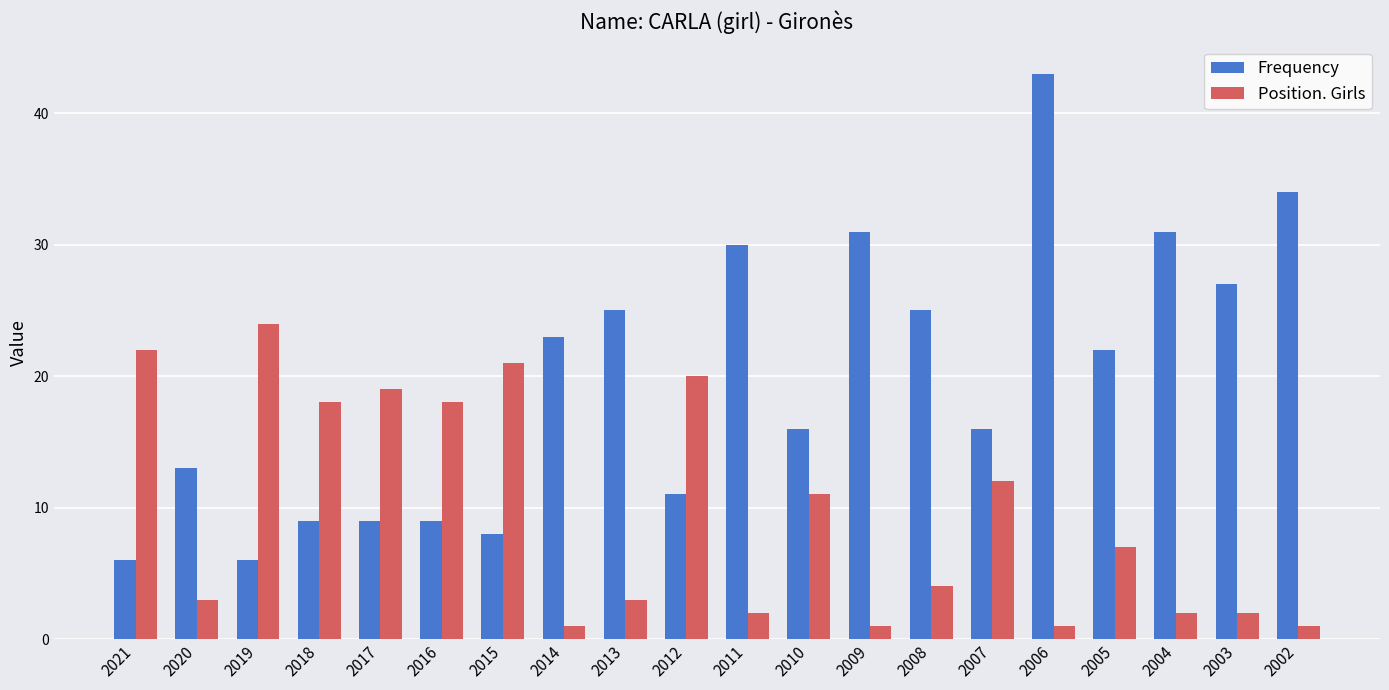

The Position. Girls series shows 20 at 2012. True or false?

True